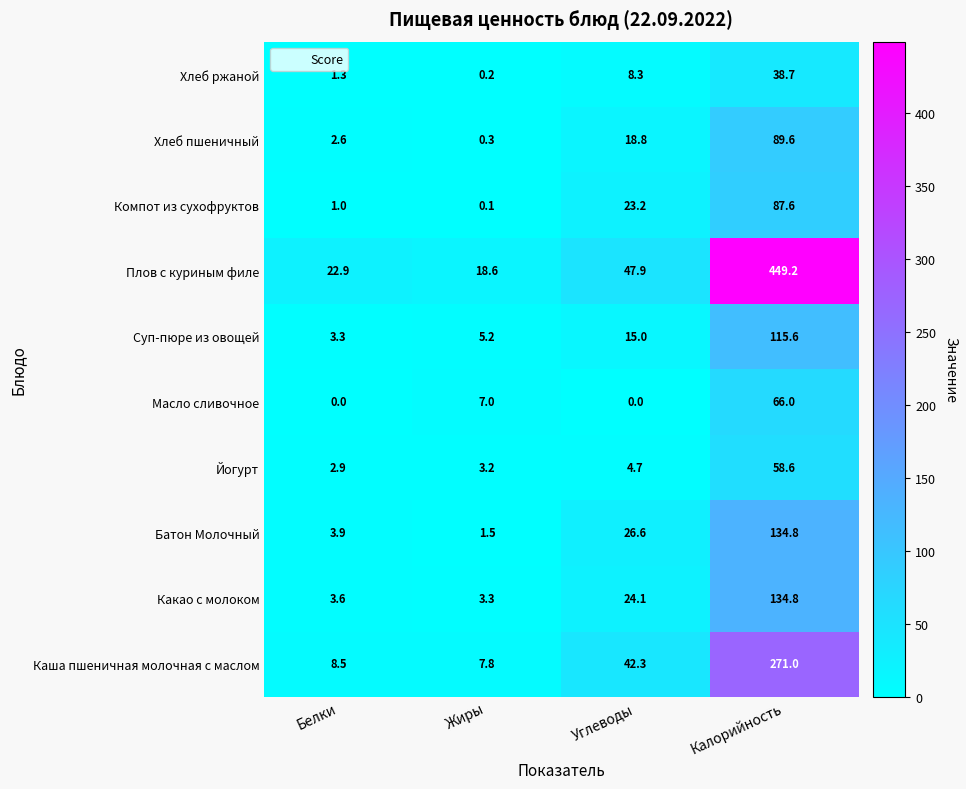

How many series are shown in this chart?

10